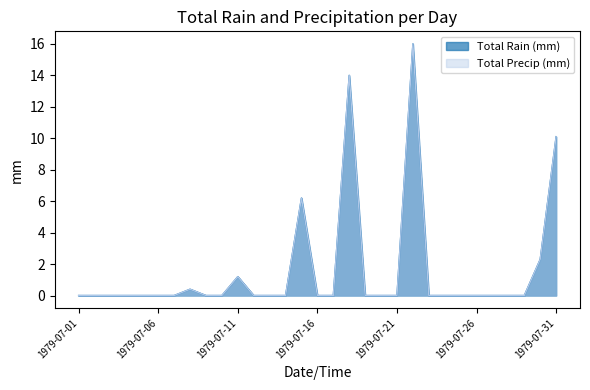

Which category has the lowest value across all series?

1979-07-01